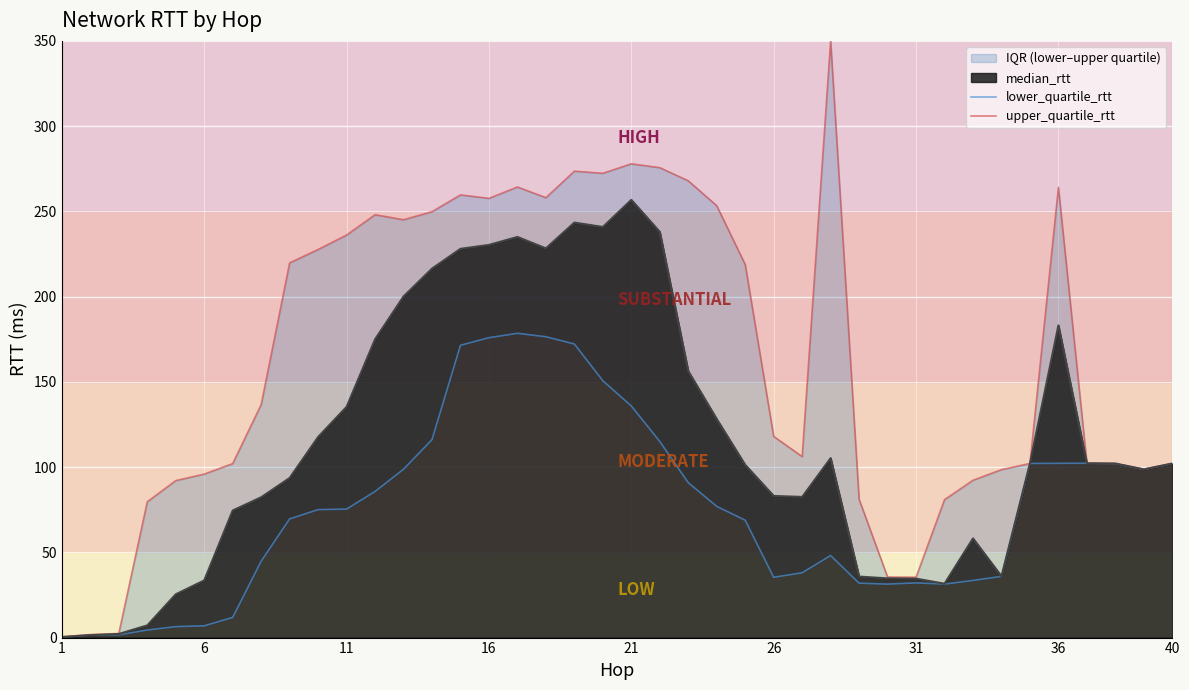

At which label does median_rtt reach its peak?

21